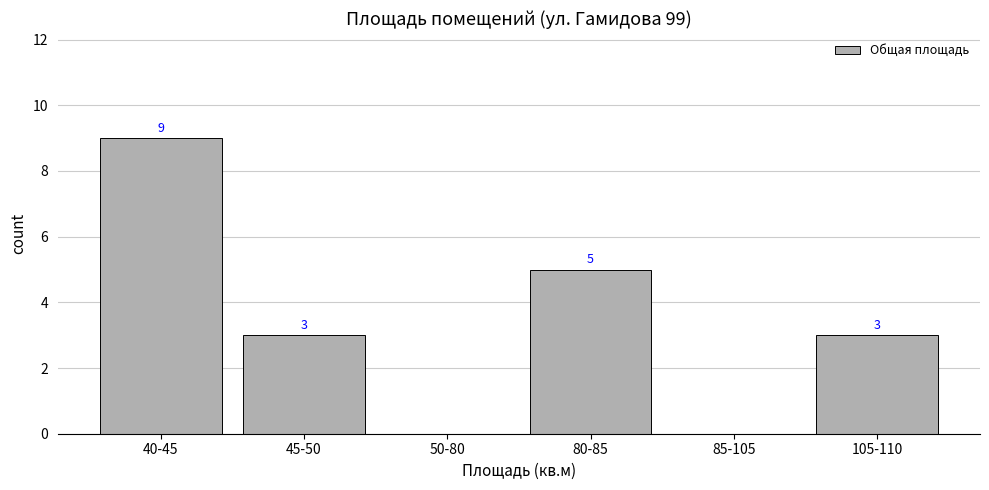

Count the number of categories in the chart.

6